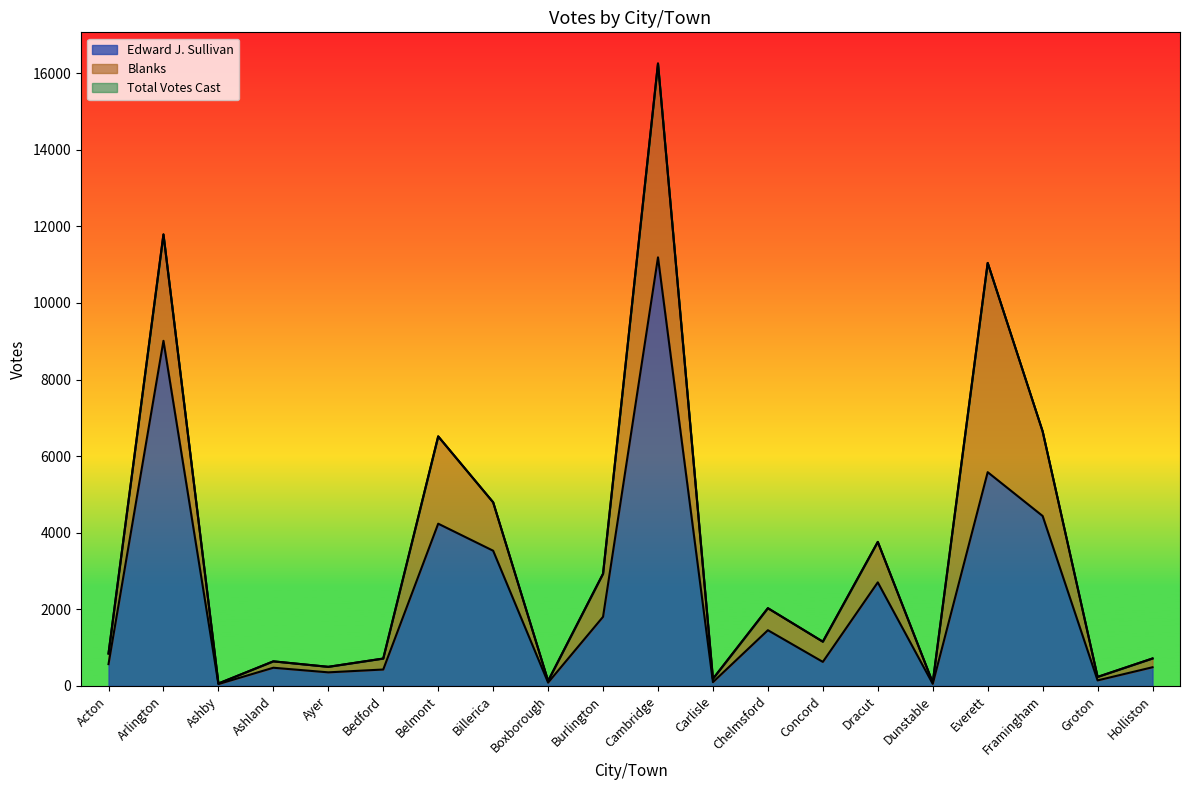

How many interior local valleys does the Total Votes Cast series have?

7